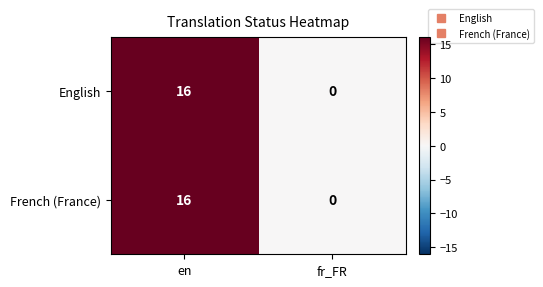

Is it true that French (France) equals 16 at en?

True